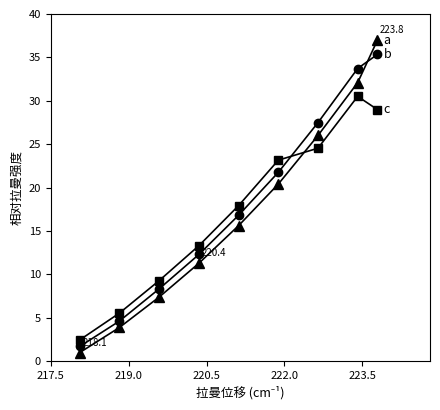

What is the greatest value displayed?

37.0